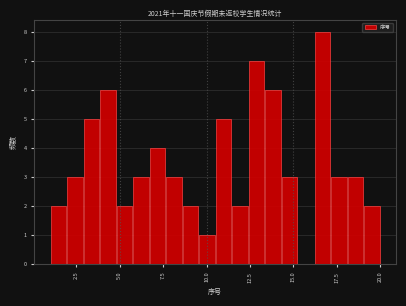

Read against the x-axis, roughly where is the centre of the tallest bar?

16.5